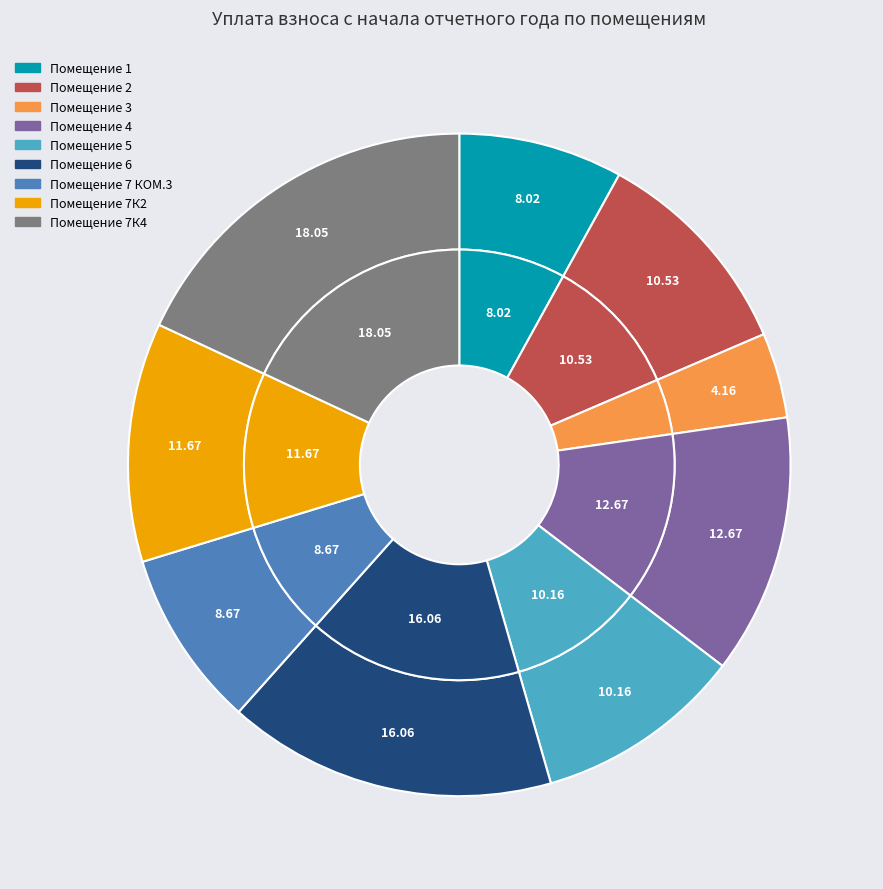

To the nearest percent, what is the difference between the 6 and 4 slice percentages?

3%